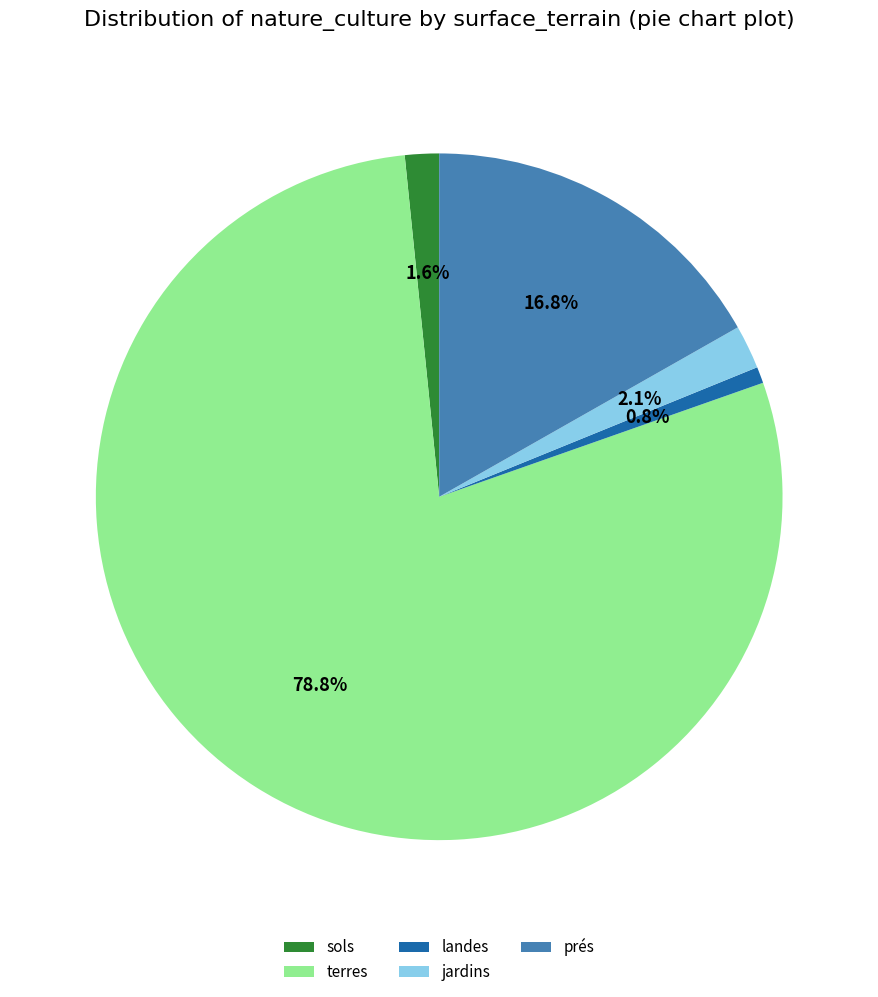

Is landes the majority of the pie?

No